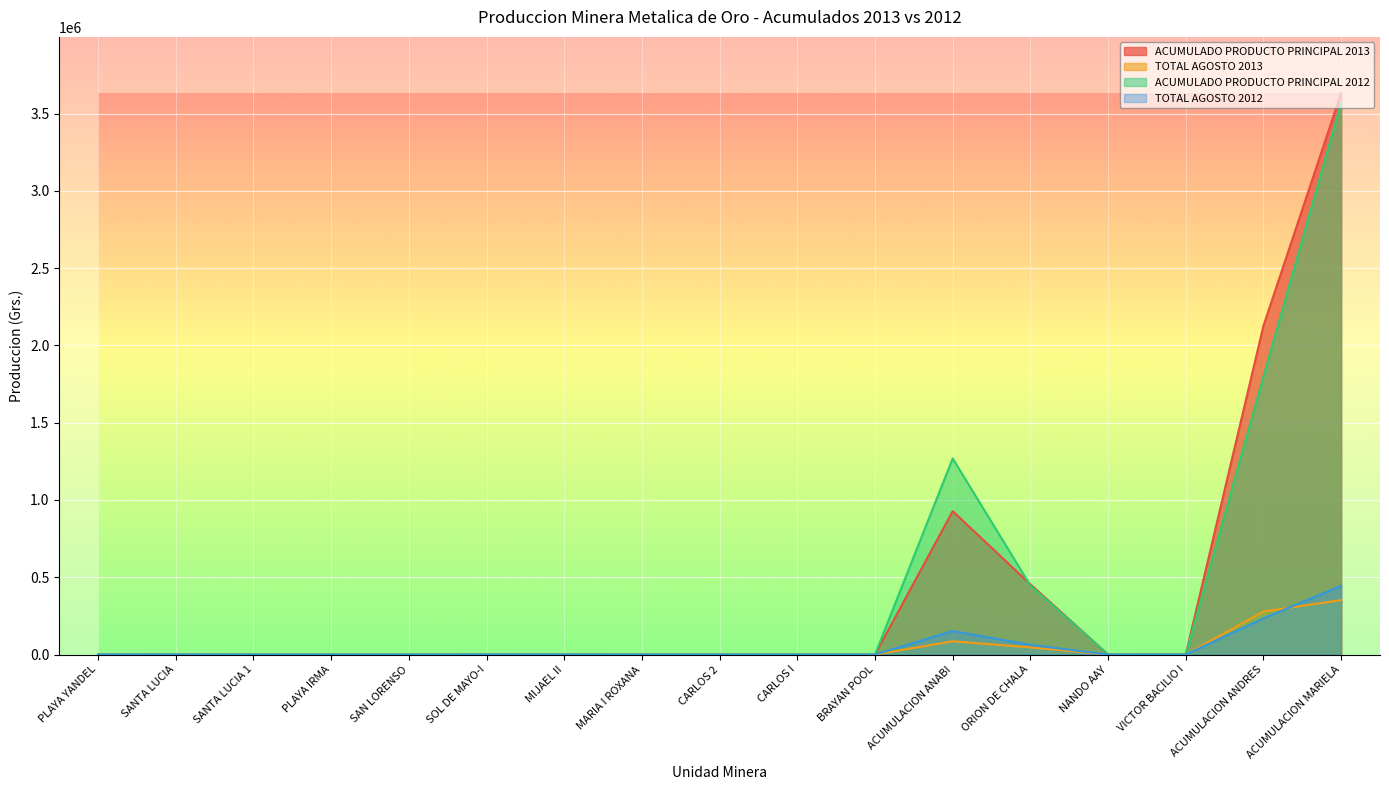

The value of TOTAL AGOSTO 2013 at PLAYA YANDEL is -108811.9. True or false?

False